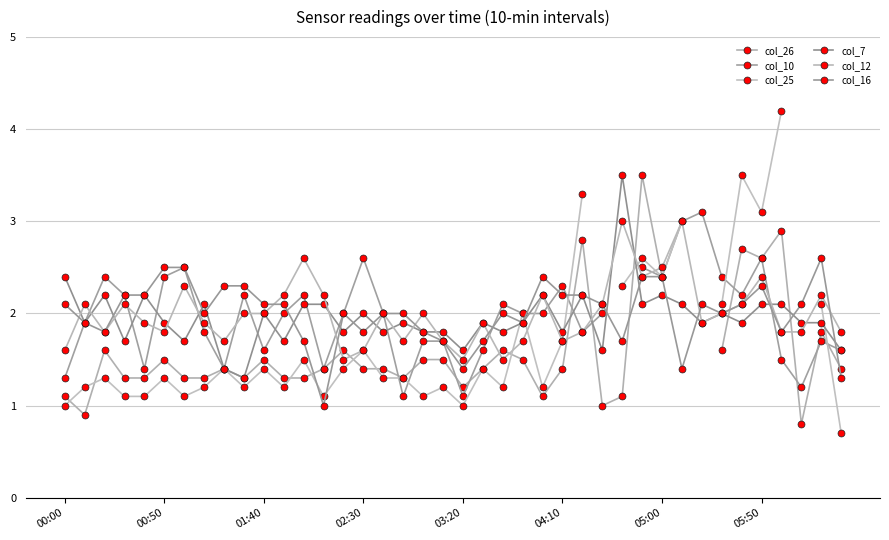

At how many categories does at least one series exceed 1?

40